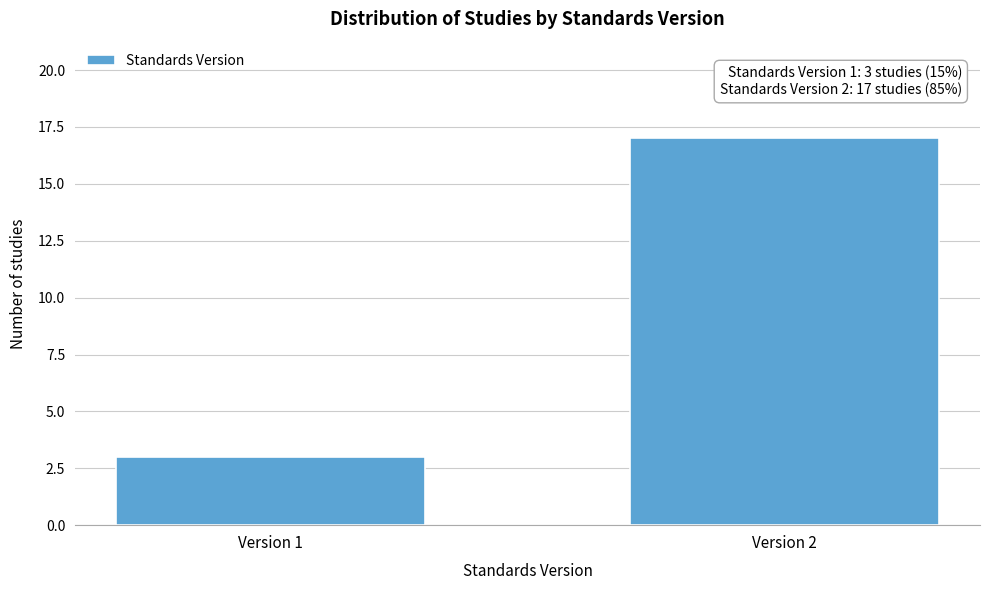

Reading left to right, list all the values displayed in this chart.

3	17